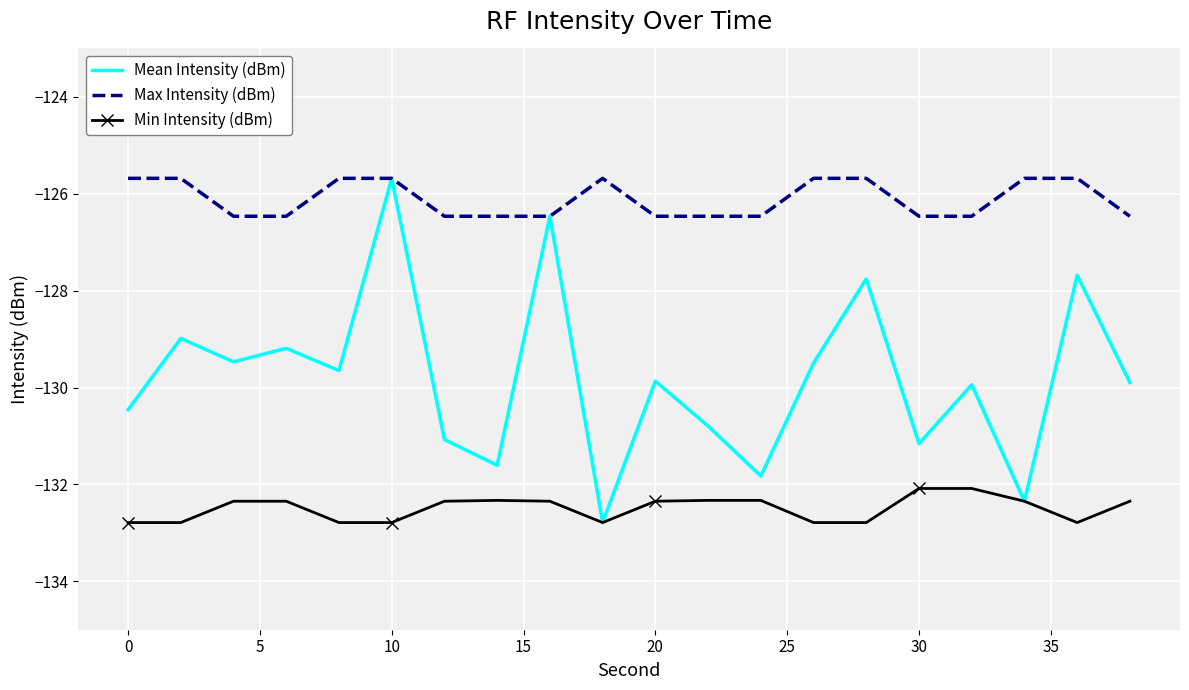

Which series has the largest total across all categories?

Max Intensity (dBm)